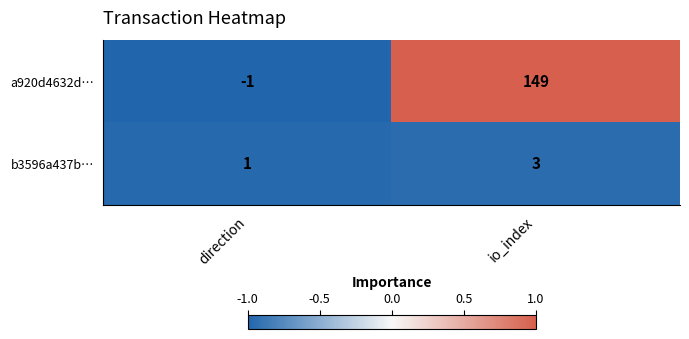

Reading right to left, transcribe all the data shown in this chart.

a920d4632d…: io_index=149	direction=-1
b3596a437b…: io_index=3	direction=1